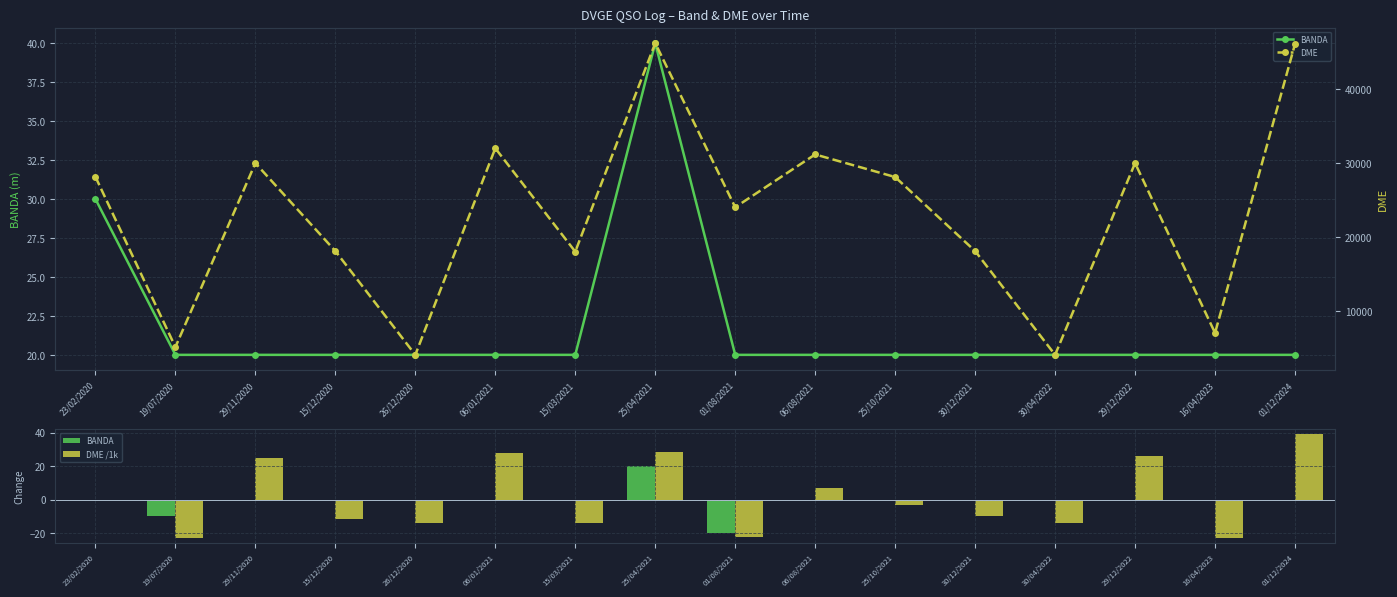

What position from the right is 01/12/2024?

1